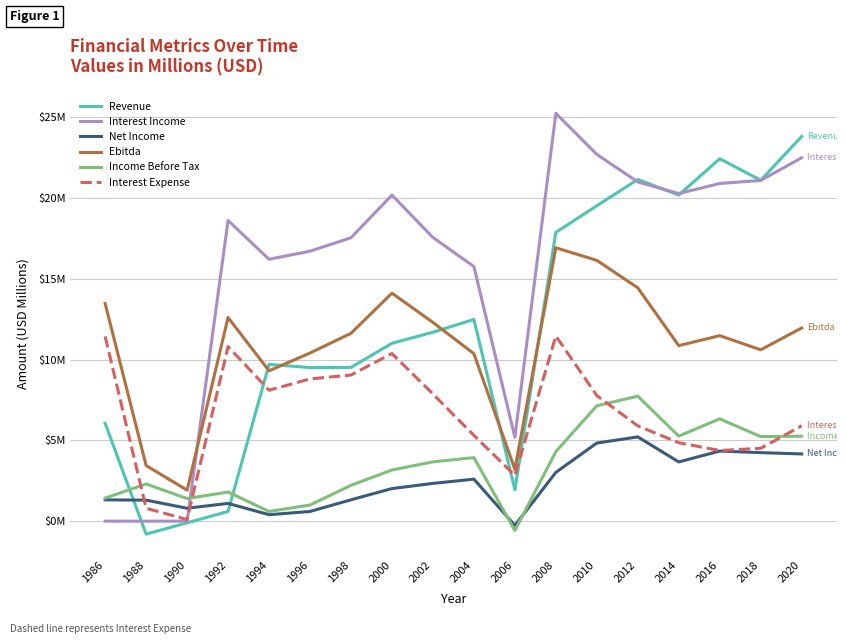

At which label does Income Before Tax first exceed 3?

2000